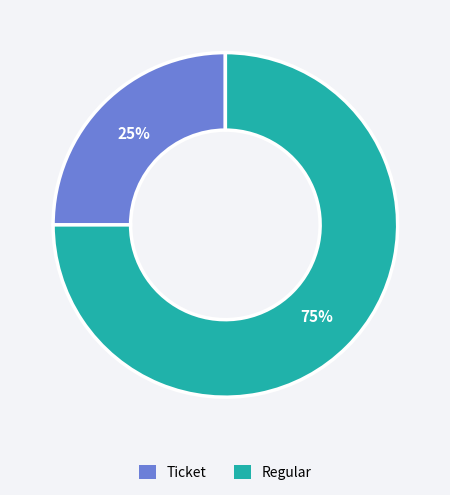

Is there any slice that represents more than half of the pie?

Yes